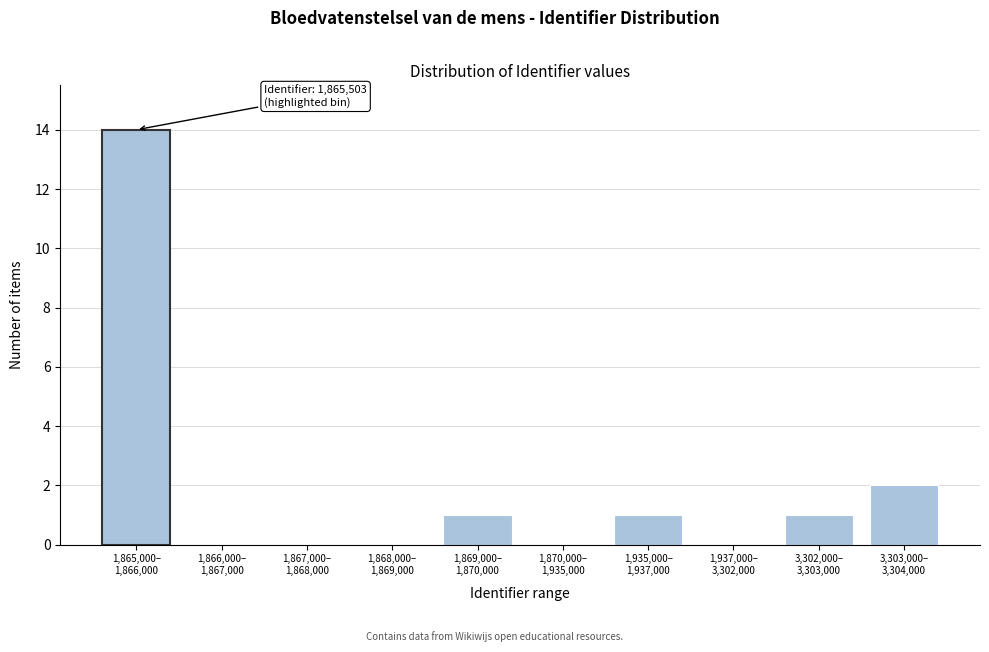

What is the sum of all values?

19